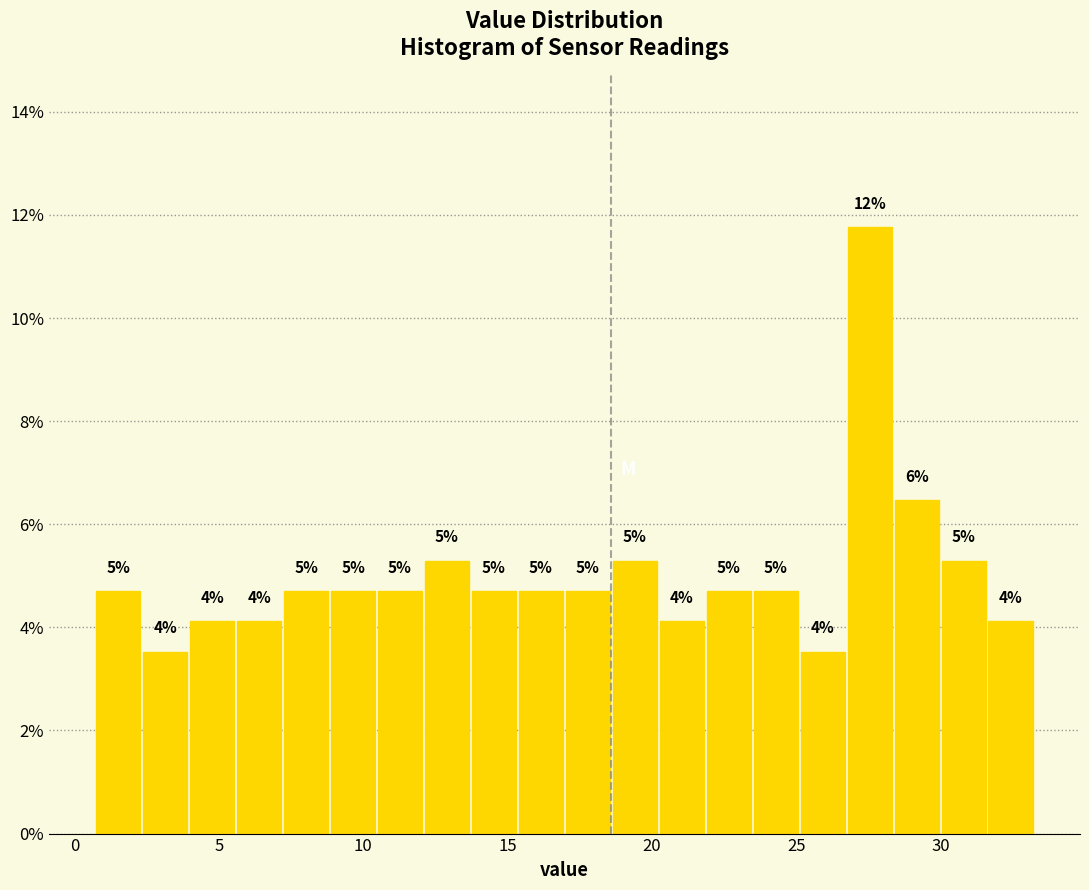

Read against the x-axis, roughly where is the centre of the tallest bar?

27.5